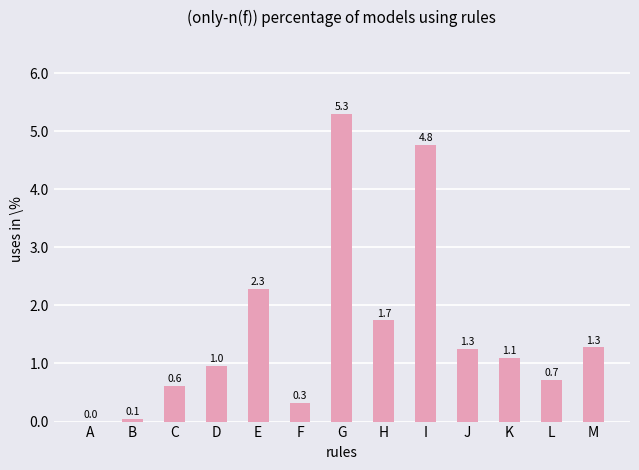

What is the change in value from C to D?

+0.3